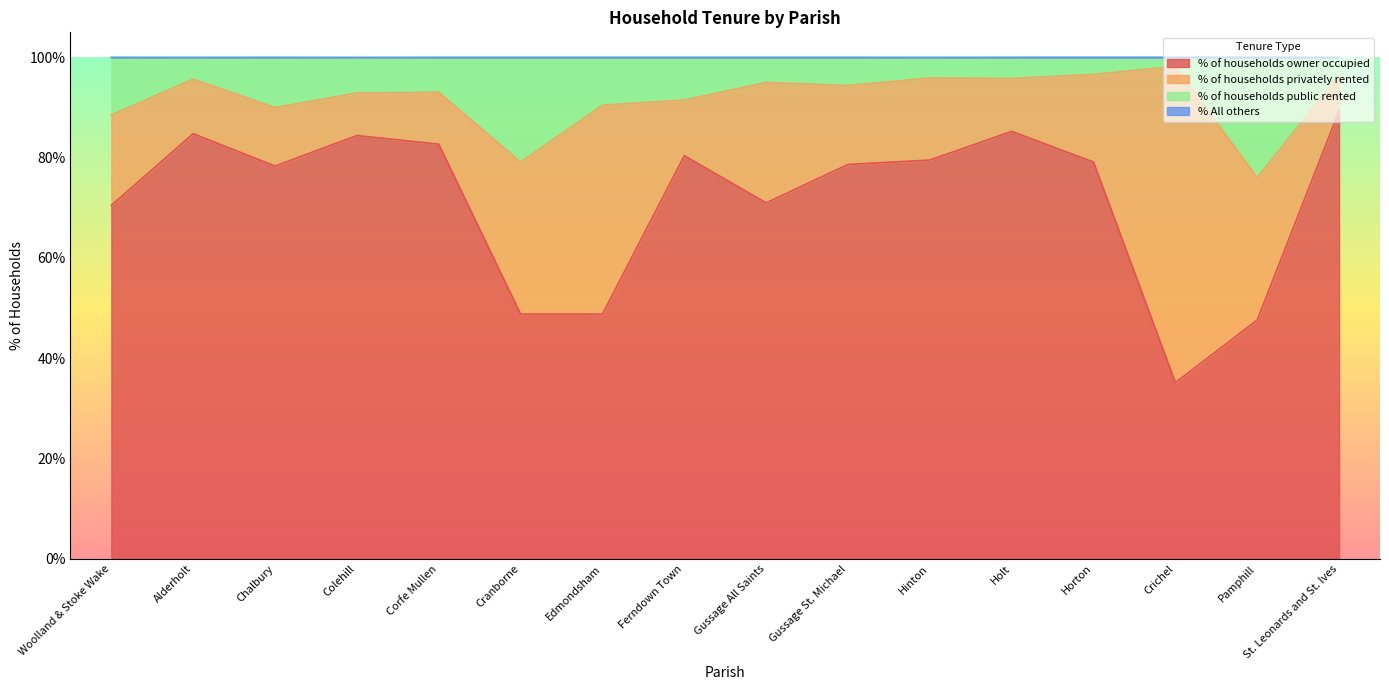

How many data points does each series have?

16